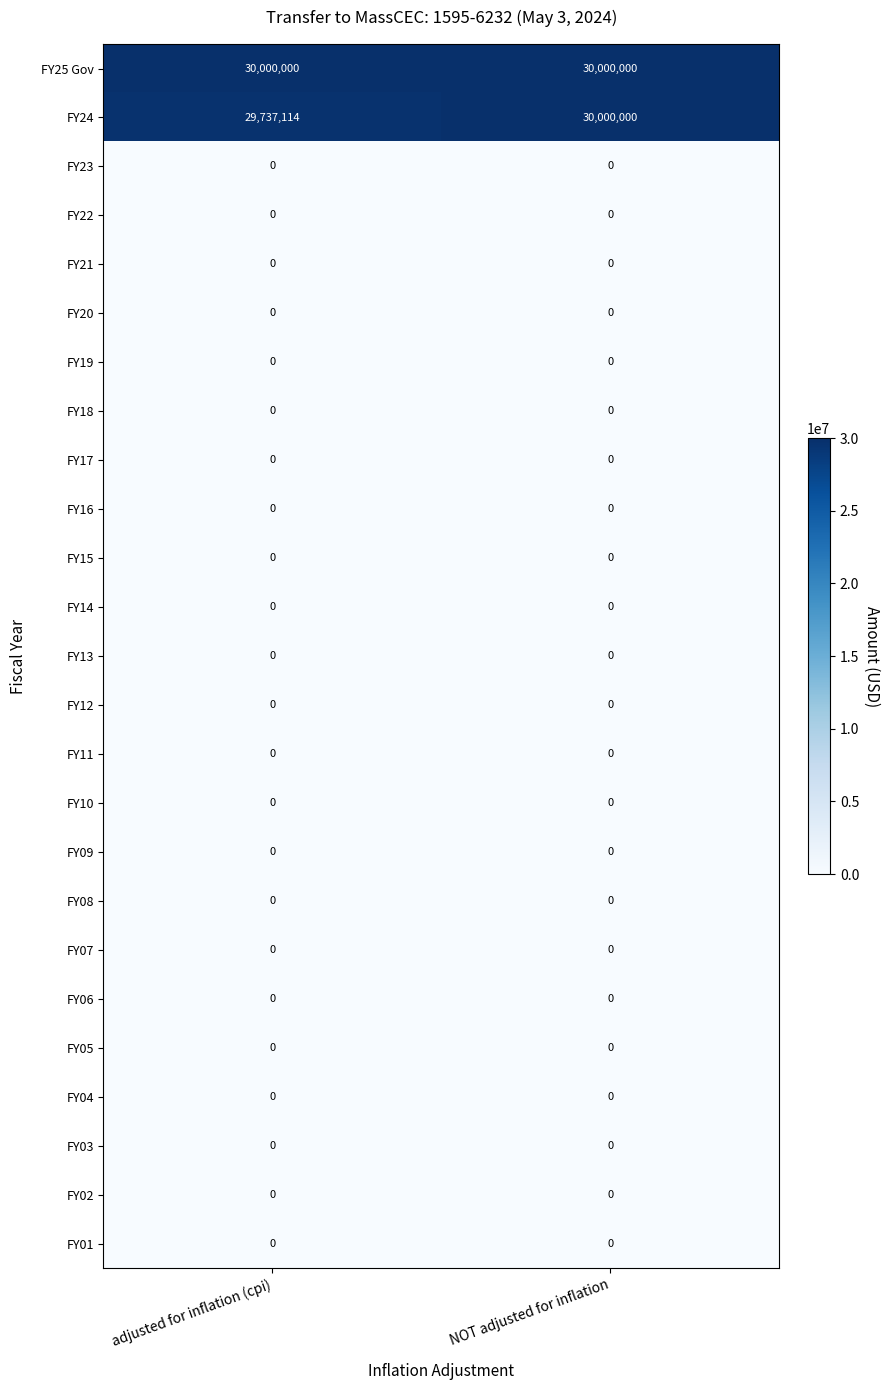

What is the spread (max minus min) of values at NOT adjusted for inflation?

30000000